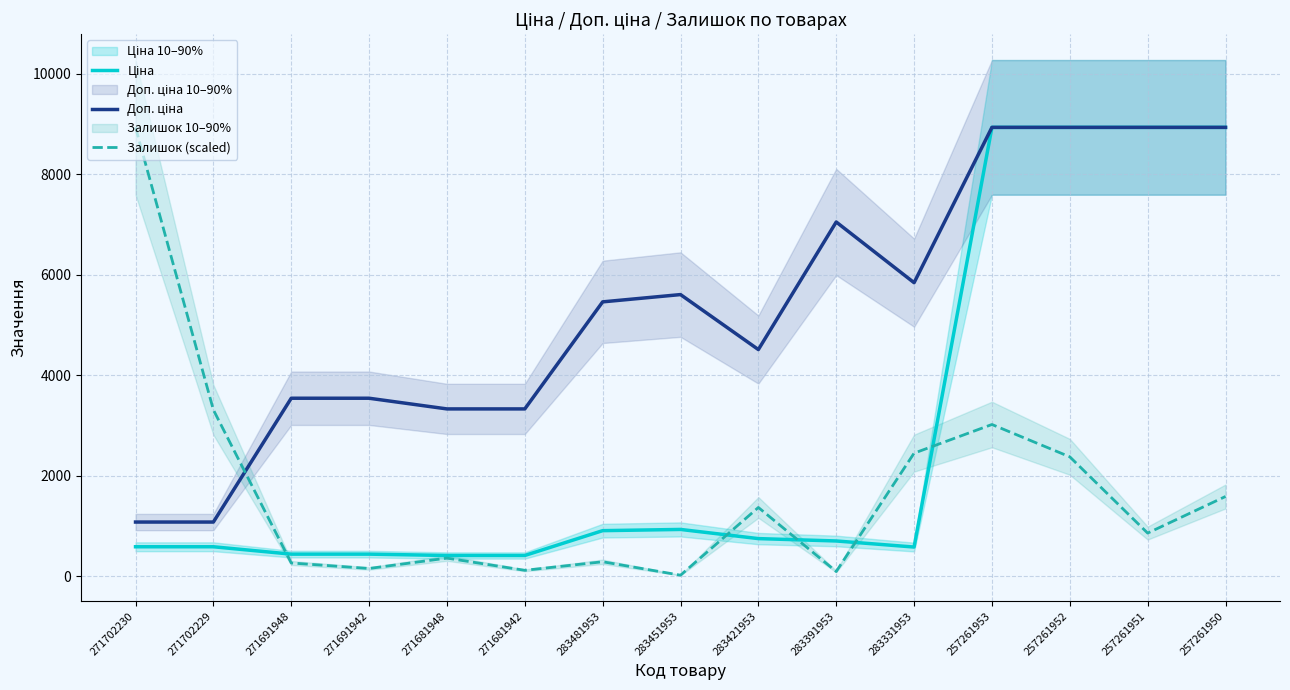

What is the label of the 5th point from the right?

283331953